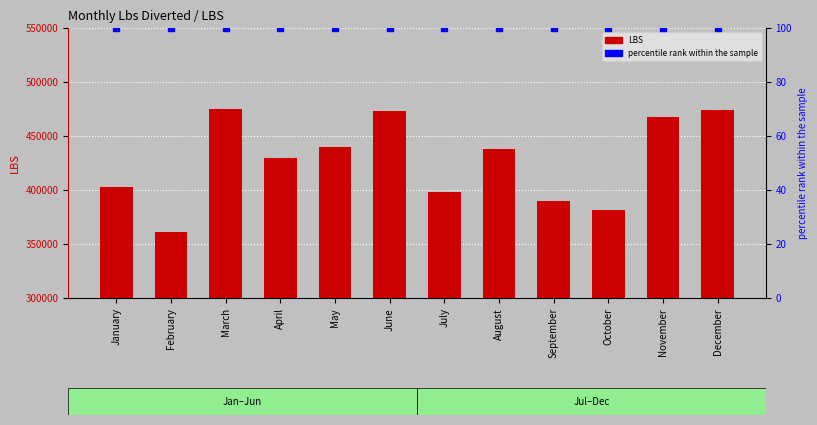

What are all the series names shown in the legend?

LBS, percentile rank within the sample